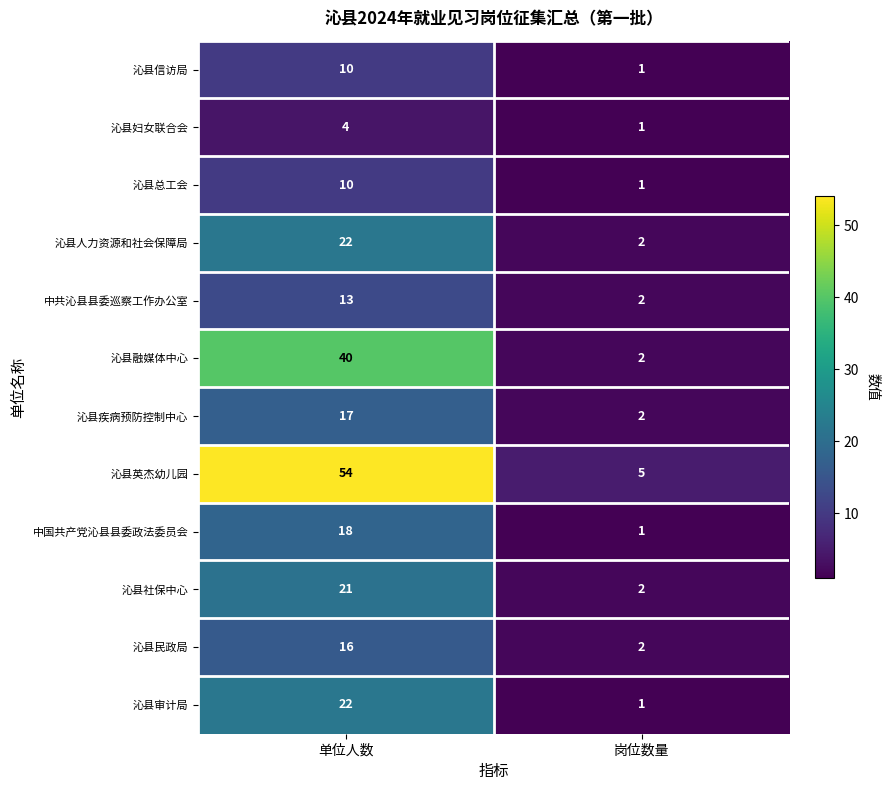

What is the difference between the maximum and minimum values in the 沁县社保中心 series?

19